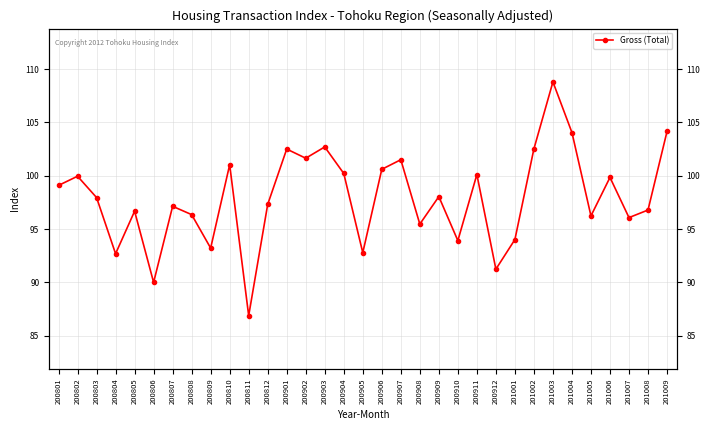

Is it true that the value at 200809 is 93.2?

True